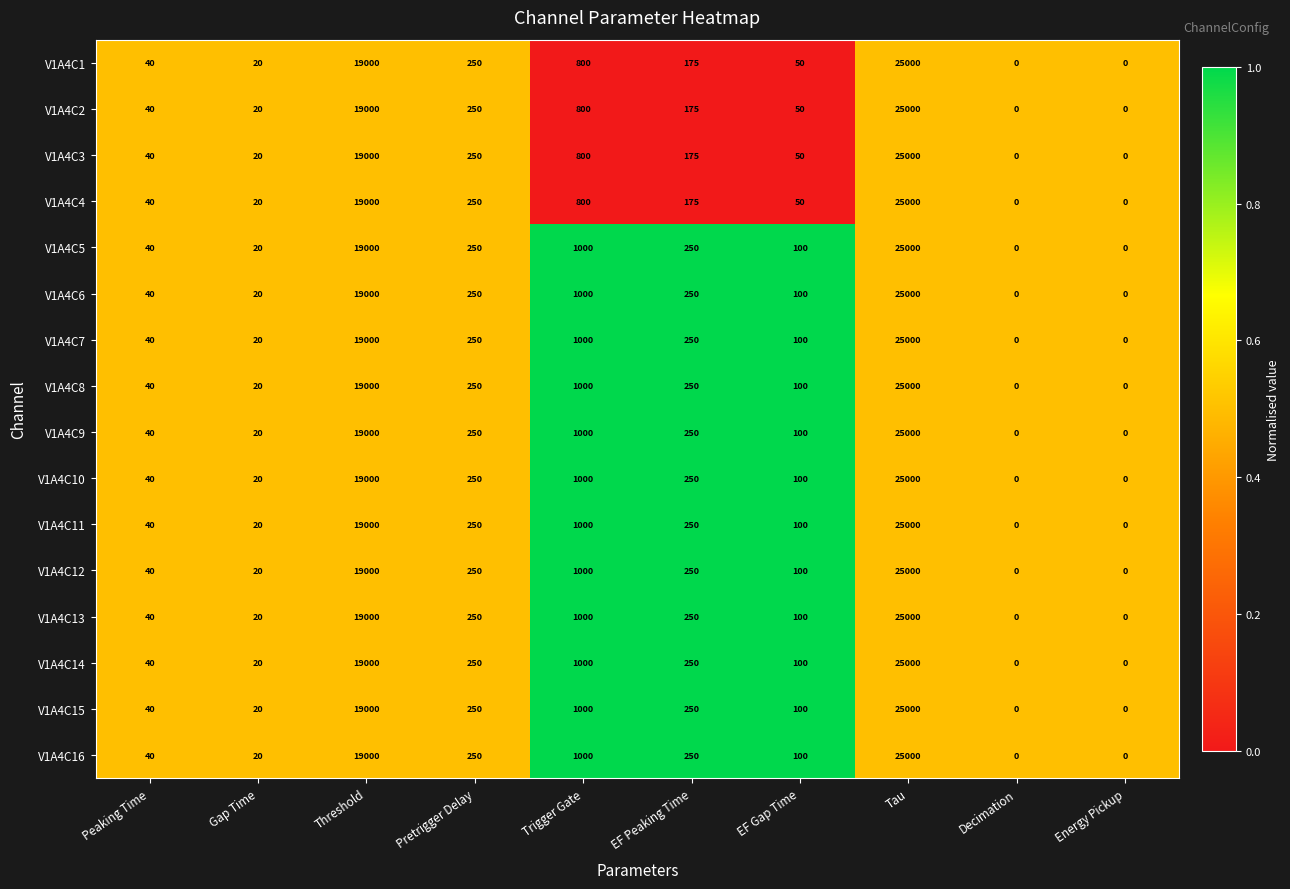

The value of V1A4C7 at Energy Pickup is 0. True or false?

True